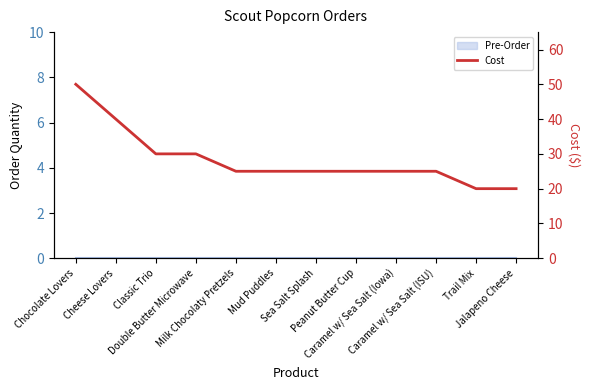

Count the values in the range 25 to 30.

8